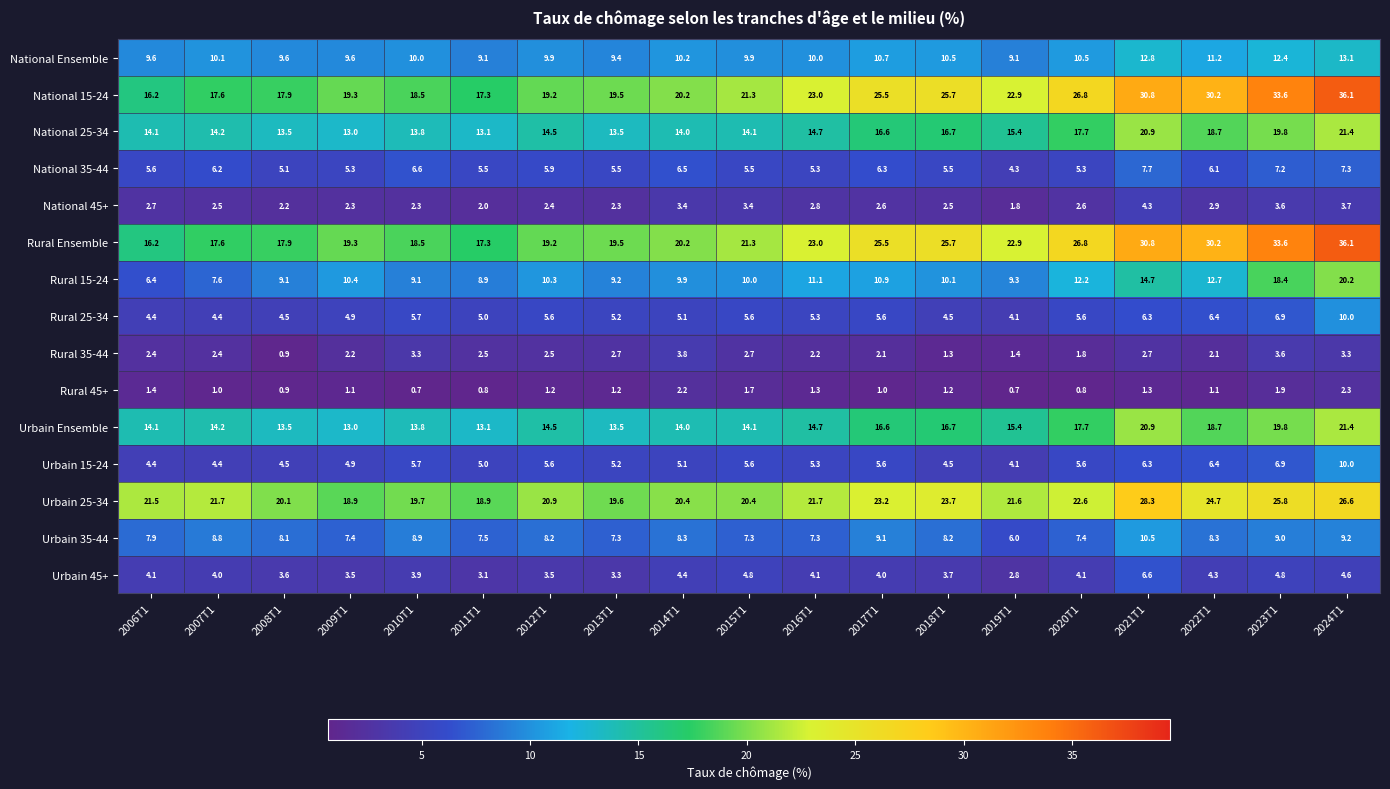

What is the total value across all series at 2015T1?

147.7